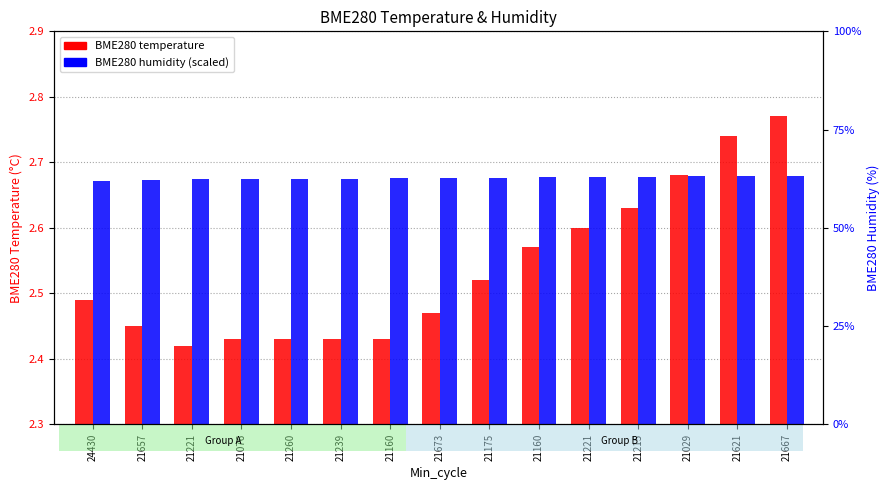

What is the difference between the BME280 temperature values at 21673 and 21221?

0.1